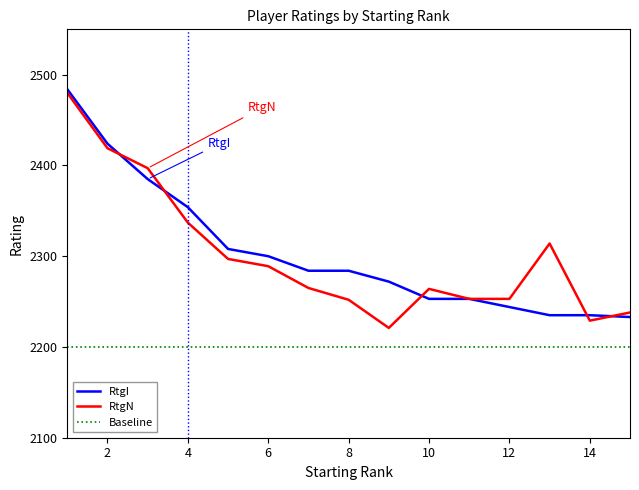

True or false: Baseline and RtgI cross at least once.

False